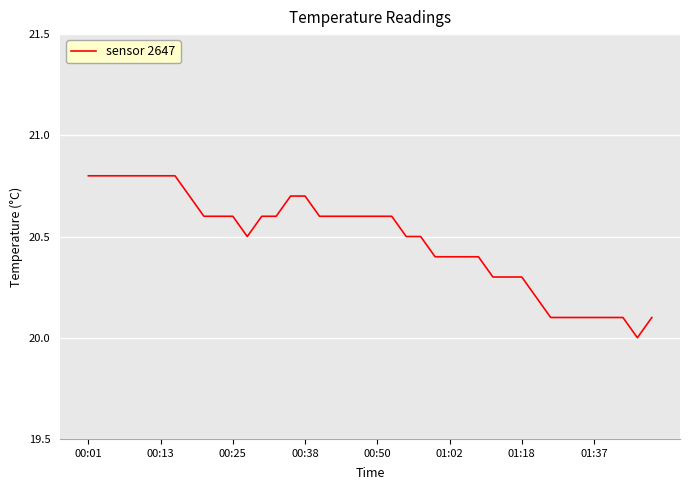

Reading left to right, list all the values displayed in this chart.

20.8	20.8	20.8	20.8	20.8	20.8	20.8	20.7	20.6	20.6	20.6	20.5	20.6	20.6	20.7	20.7	20.6	20.6	20.6	20.6	20.6	20.6	20.5	20.5	20.4	20.4	20.4	20.4	20.3	20.3	20.3	20.2	20.1	20.1	20.1	20.1	20.1	20.1	20.0	20.1